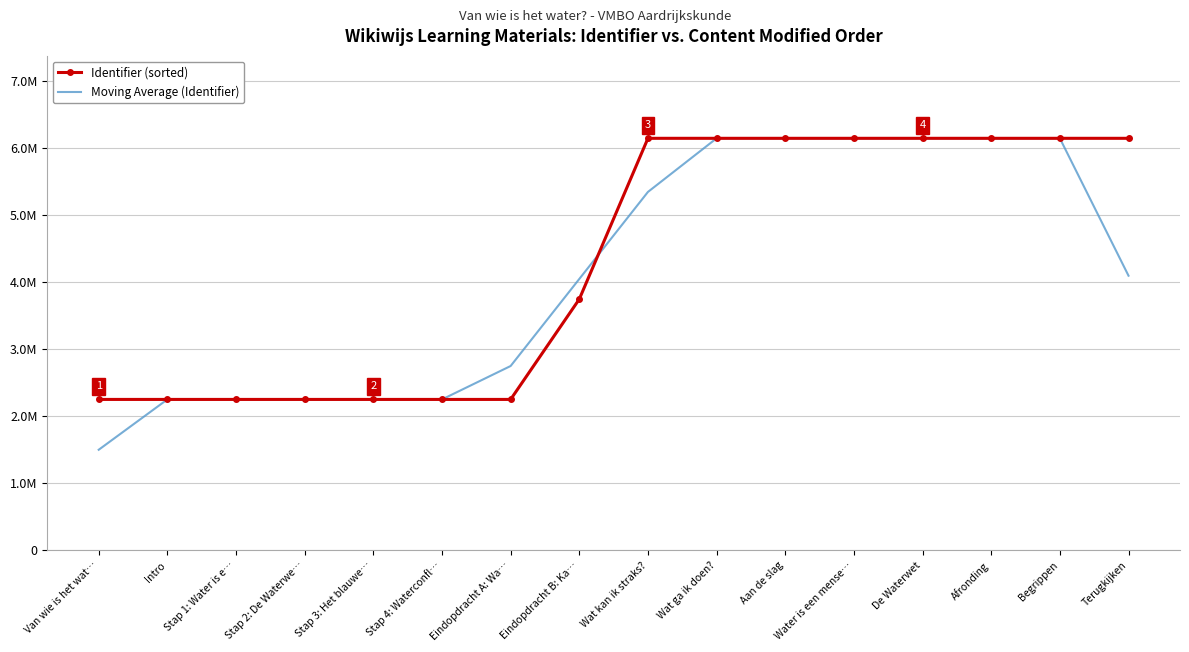

What is the label of the 10th point from the left?

Wat ga ik doen?